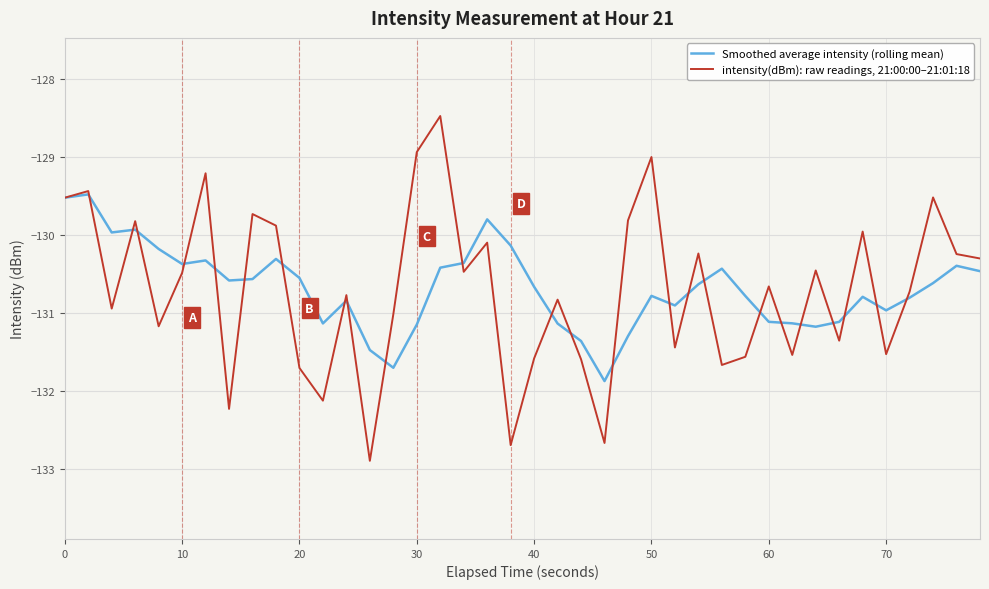

Which series has the largest range (max minus min)?

intensity(dBm): raw readings, 21:00:00–21:01:18